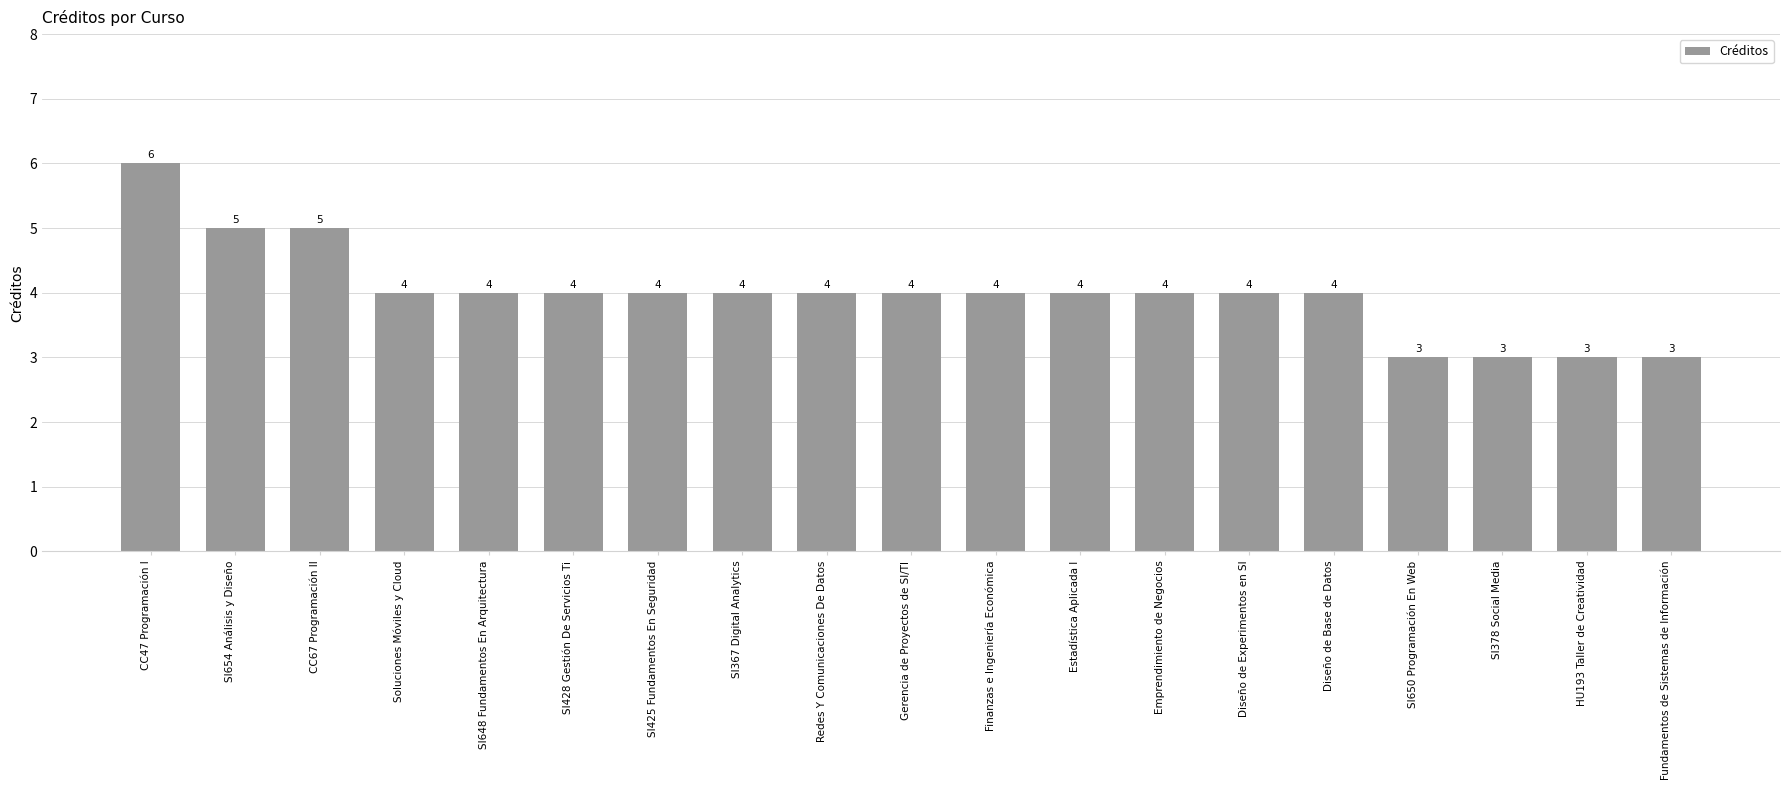

What is the minimum value shown in the chart?

3